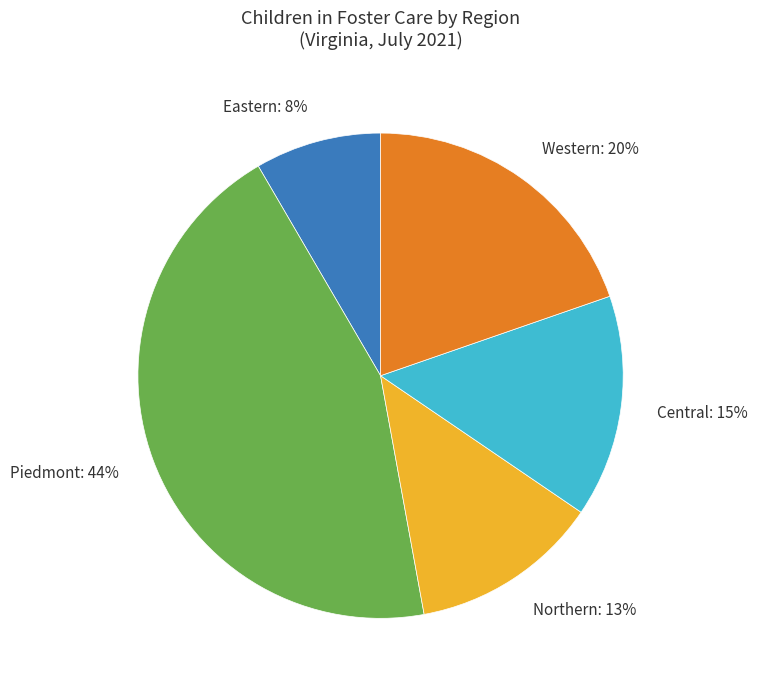

The Western: 20% slice represents 25% of the pie. True or false?

False